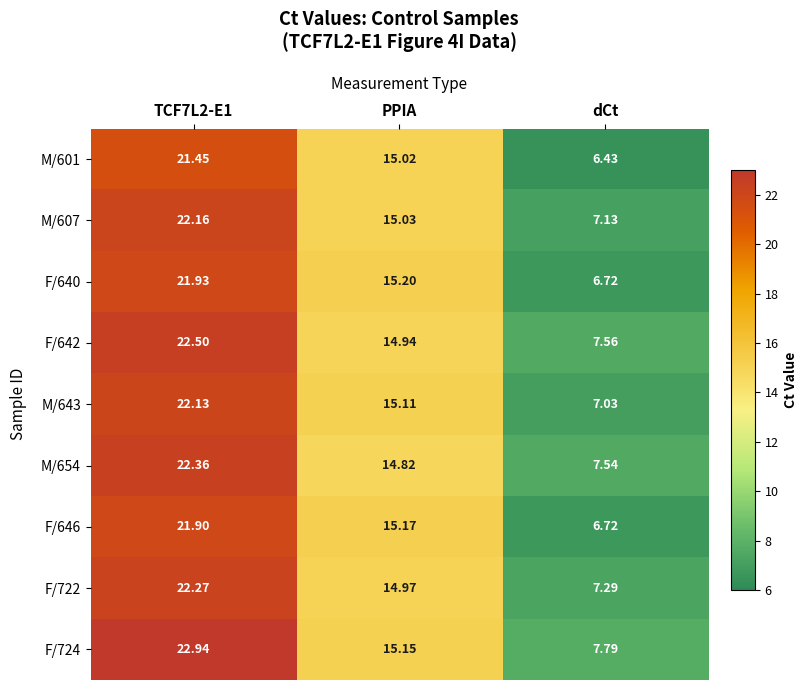

Where is M/654 nearest to the value 14?

PPIA